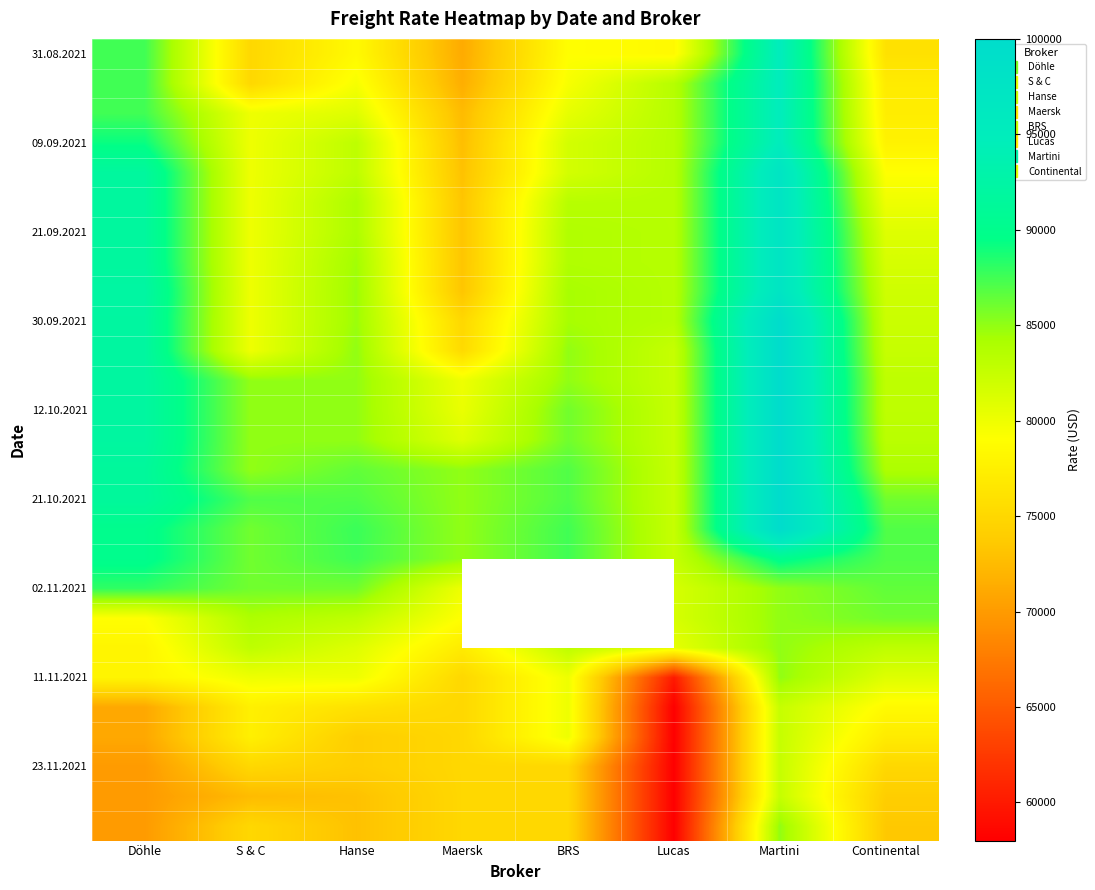

How many series are shown in this chart?

27